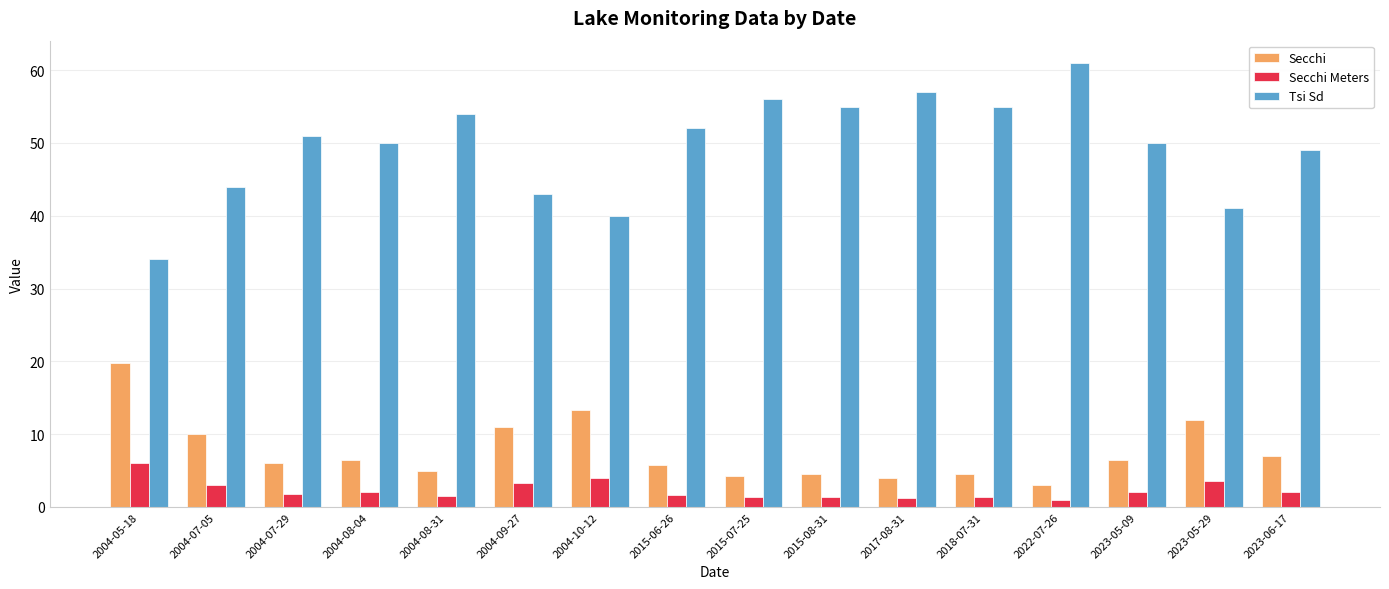

What is the maximum value for Secchi?

19.8